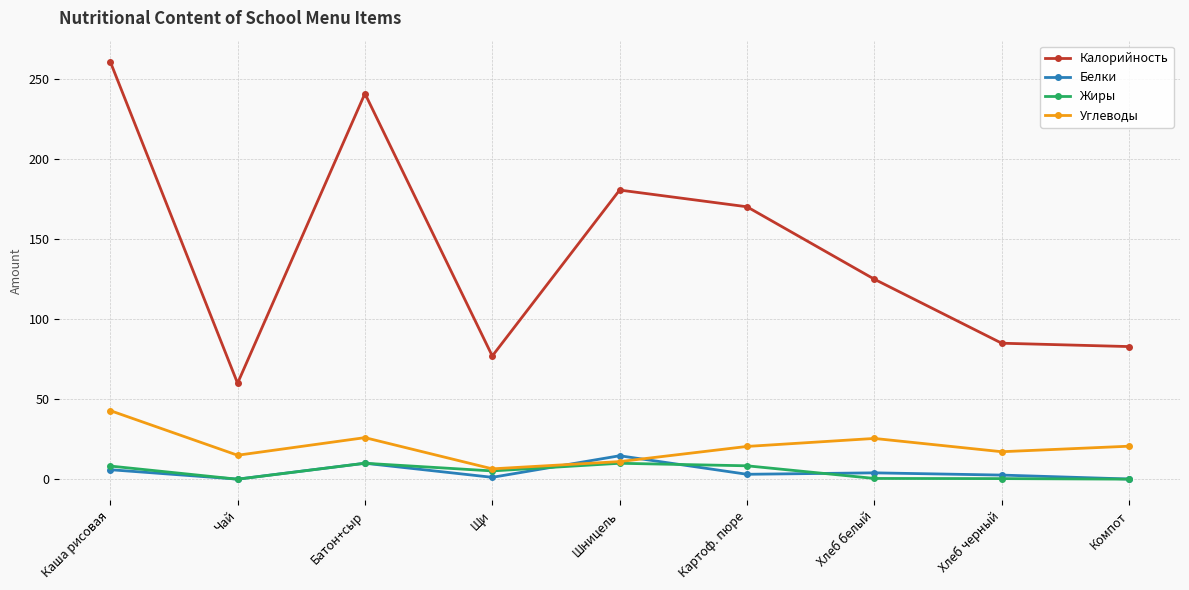

In Углеводы, how many points are higher than both neighbors (excluding endpoints)?

2